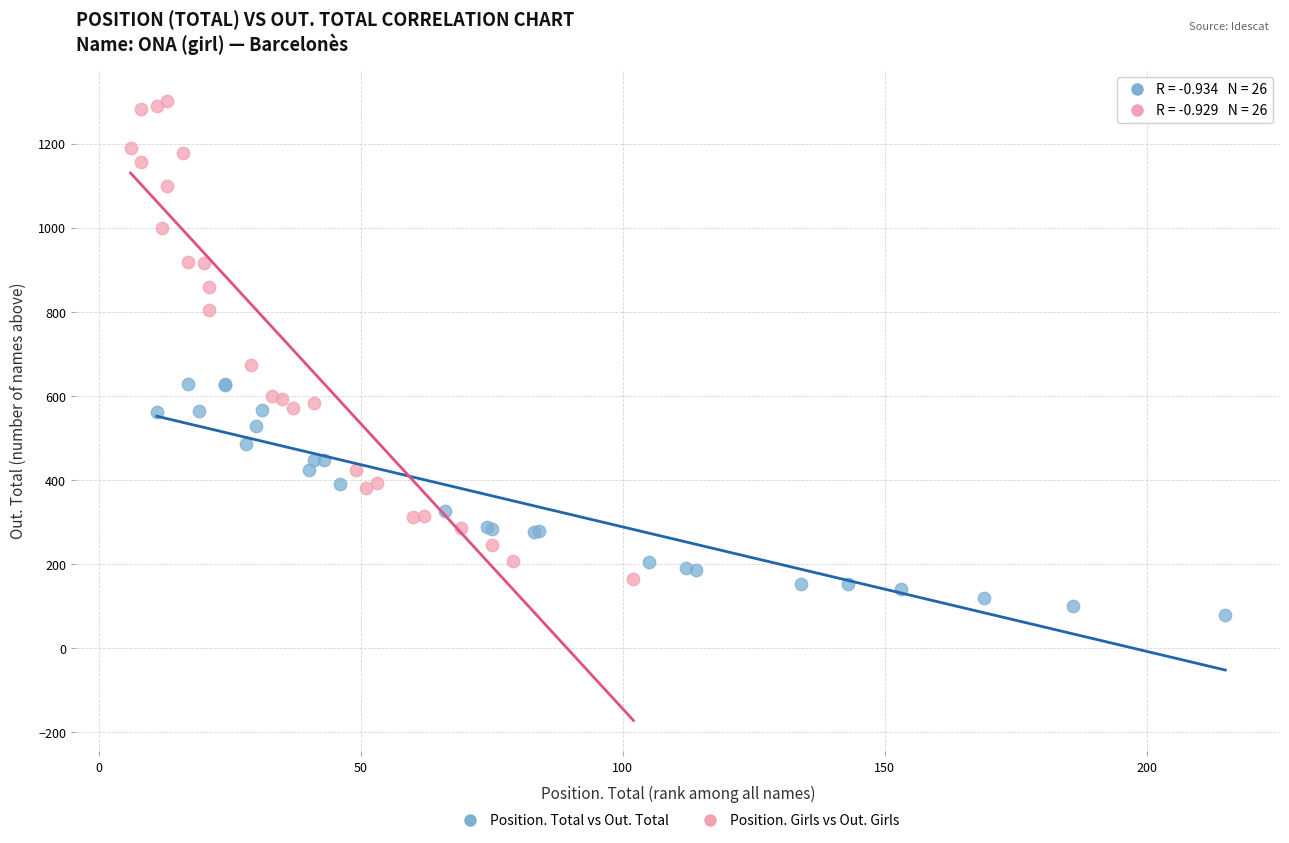

Which series reaches the maximum Y coordinate?

Position. Girls vs Out. Girls